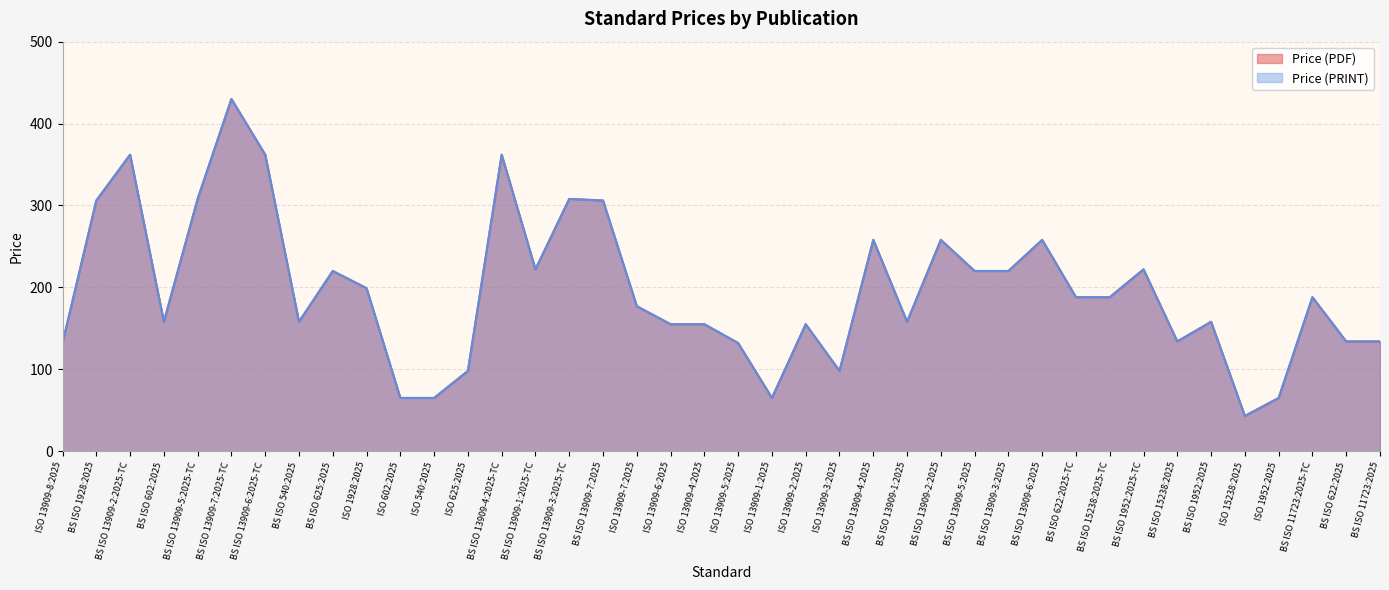

True or false: Price (PDF) and Price (PRINT) intersect in this chart.

False